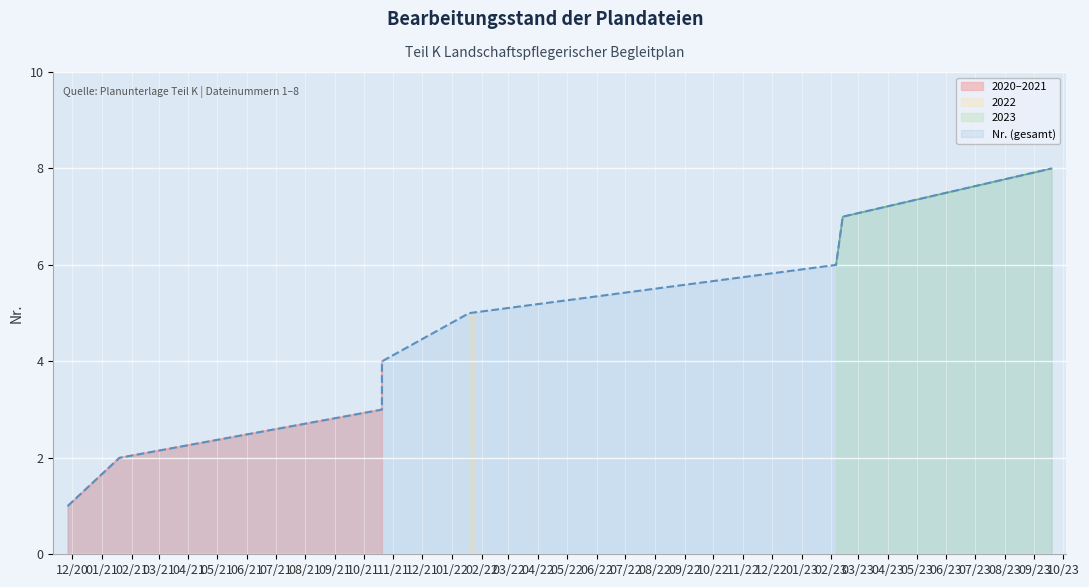

How many lines are shown in the chart?

1